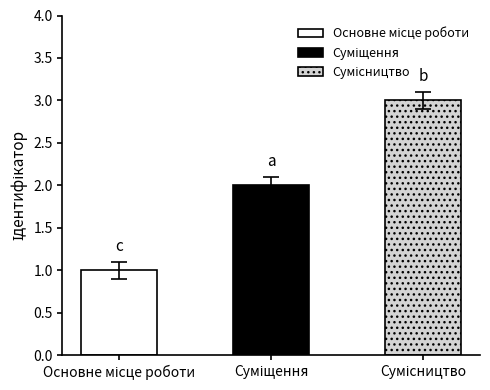

Count the number of data series in this chart.

1